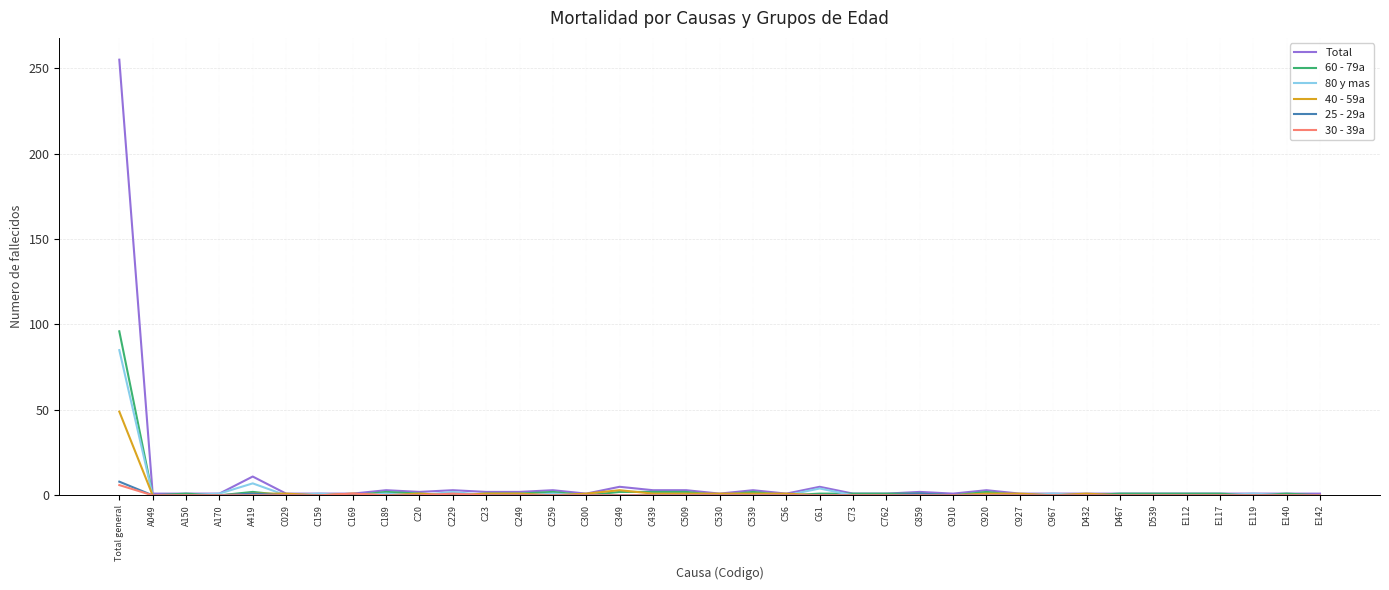

What is the difference between the highest and lowest values at C349?

5